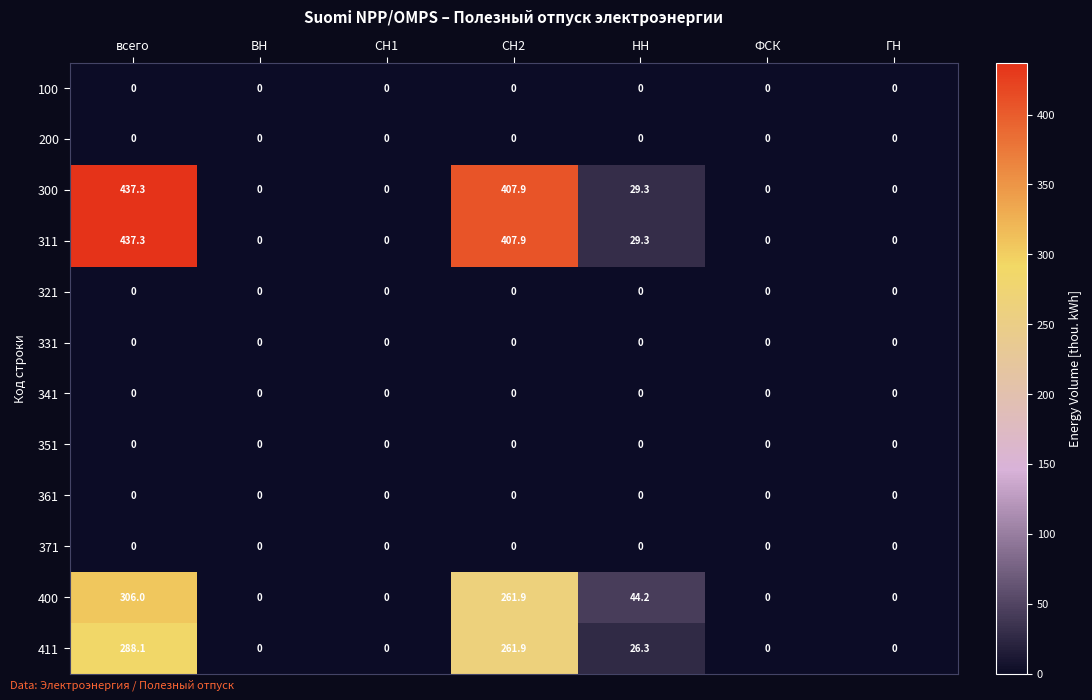

At which label does 311 reach its peak?

всего